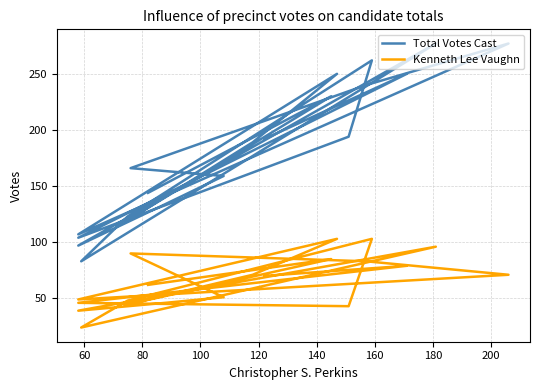

Which series has the largest total across all categories?

Total Votes Cast